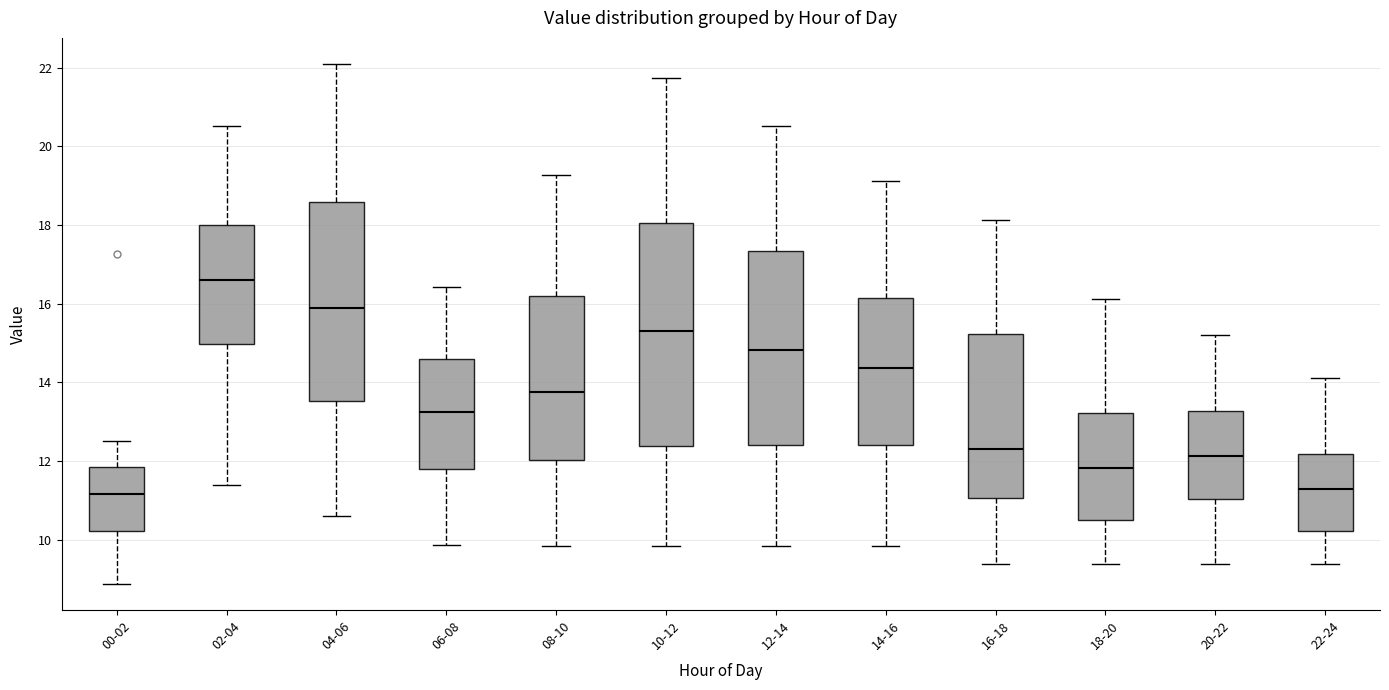

Reading left to right, transcribe this box plot: for each box, give where its median line is, the range the box spans, and where its two whiskers end, as read against the y-axis. The values are not printed on the chart, so give them approximately, as read against the axis.

00-02: median 11.2, box 10.2 to 11.8, whiskers 8.8 to 12.6
02-04: median 16.6, box 15.0 to 18.0, whiskers 11.4 to 20.6
04-06: median 16.0, box 13.6 to 18.6, whiskers 10.6 to 22.2
06-08: median 13.2, box 11.8 to 14.6, whiskers 9.8 to 16.4
08-10: median 13.8, box 12.0 to 16.2, whiskers 9.8 to 19.2
10-12: median 15.4, box 12.4 to 18.0, whiskers 9.8 to 21.8
12-14: median 14.8, box 12.4 to 17.4, whiskers 9.8 to 20.6
14-16: median 14.4, box 12.4 to 16.2, whiskers 9.8 to 19.2
16-18: median 12.4, box 11.0 to 15.2, whiskers 9.4 to 18.2
18-20: median 11.8, box 10.6 to 13.2, whiskers 9.4 to 16.2
20-22: median 12.2, box 11.0 to 13.2, whiskers 9.4 to 15.2
22-24: median 11.4, box 10.2 to 12.2, whiskers 9.4 to 14.2